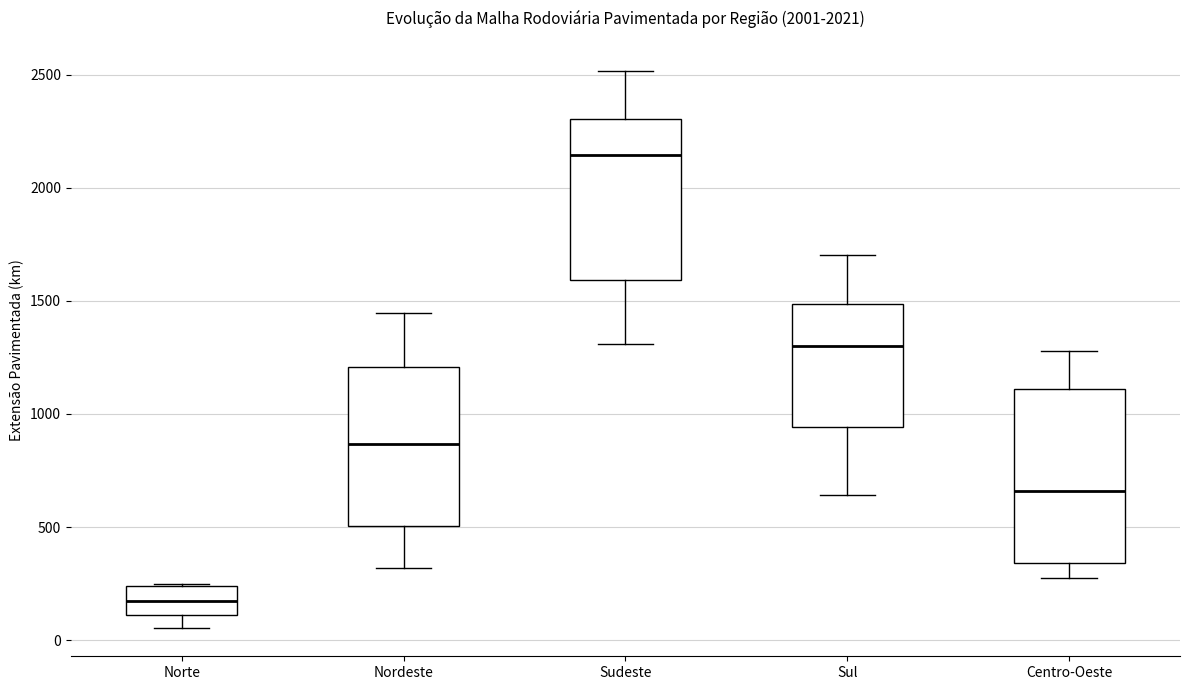

Reading left to right, transcribe this box plot: for each box, give where its median line is, the range the box spans, and where its two whiskers end, as read against the y-axis. The values are not printed on the chart, so give them approximately, as read against the axis.

Norte: median 150, box 100 to 250, whiskers 50 to 250
Nordeste: median 850, box 500 to 1200, whiskers 300 to 1450
Sudeste: median 2150, box 1600 to 2300, whiskers 1300 to 2500
Sul: median 1300, box 950 to 1500, whiskers 650 to 1700
Centro-Oeste: median 650, box 350 to 1100, whiskers 250 to 1300